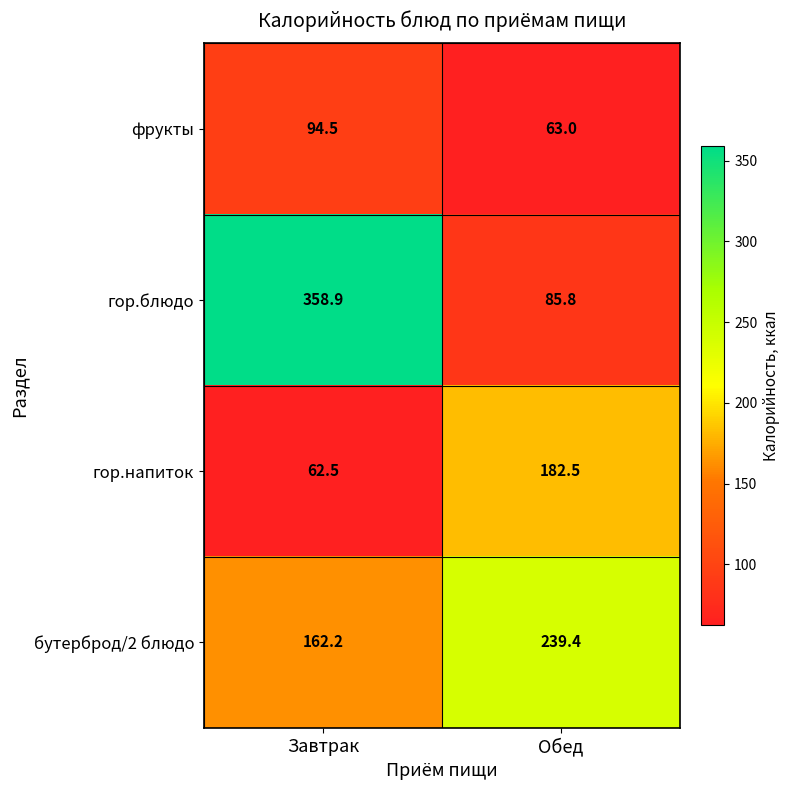

The фрукты series shows 94.5 at Завтрак. True or false?

True